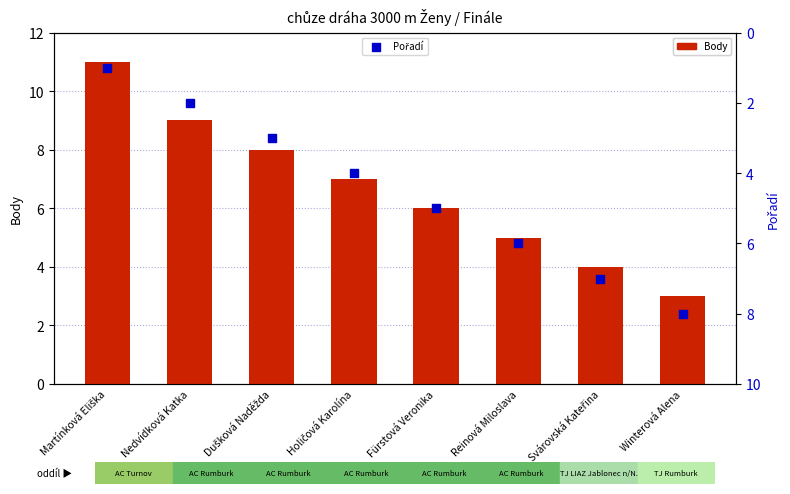

What are all the series names shown in the legend?

Body, Pořadí